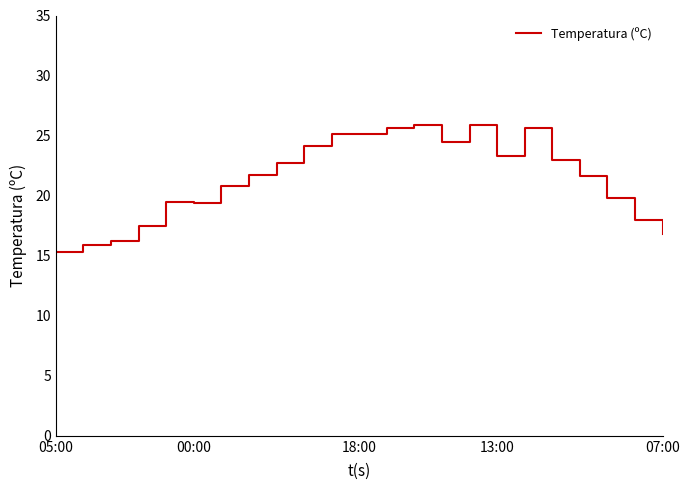

What is the sum of all values?

493.3